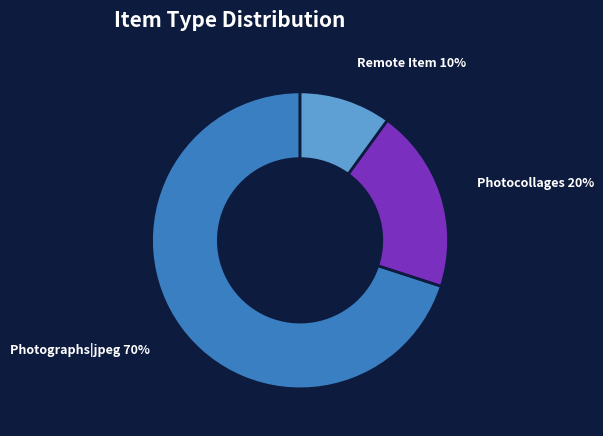

Which category accounts for the majority?

Photographs|jpeg